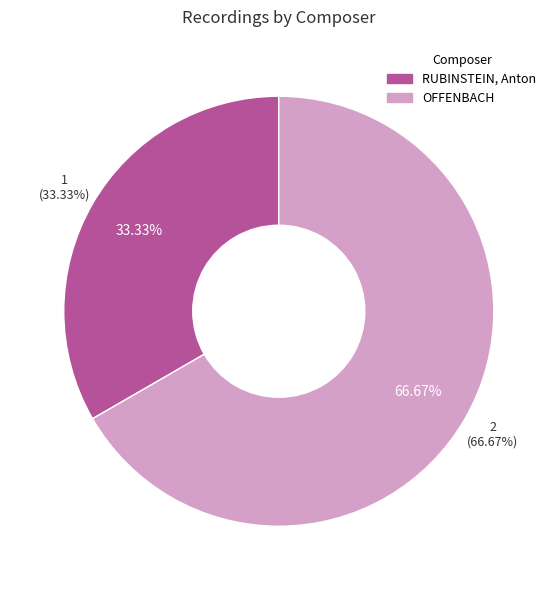

Combined, do RUBINSTEIN, Anton and OFFENBACH account for over 50%?

Yes